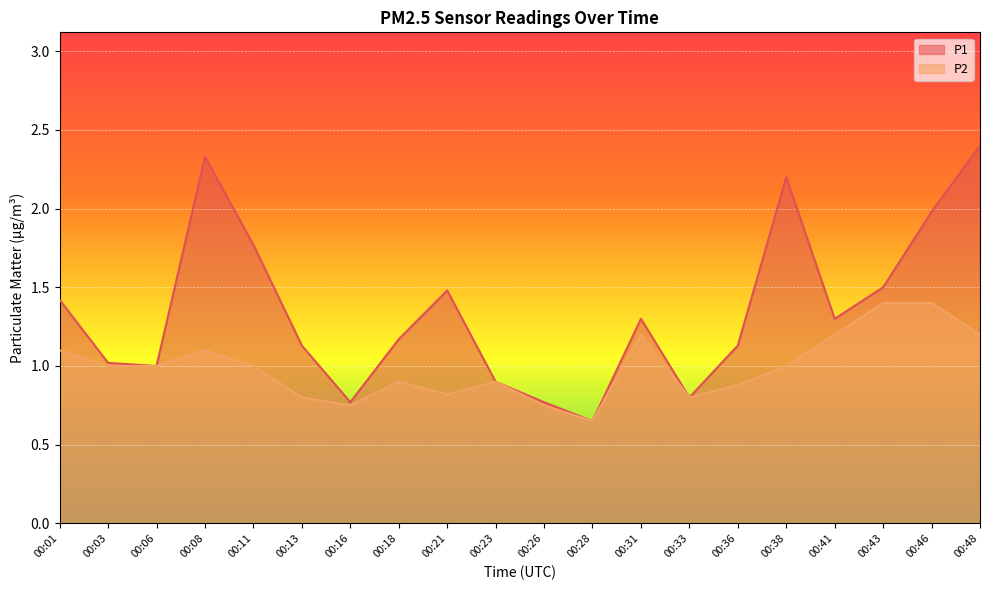

Is the value of P1 at 00:26 greater than the value of P2 at 00:26?

Yes